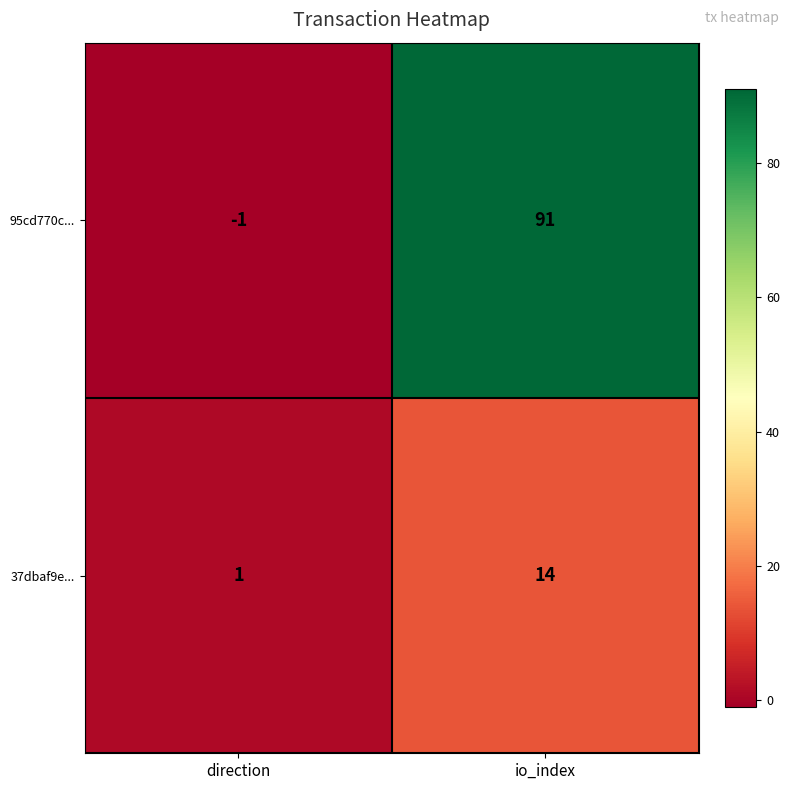

Rank the series at io_index from lowest to highest value.

37dbaf9e..., 95cd770c...